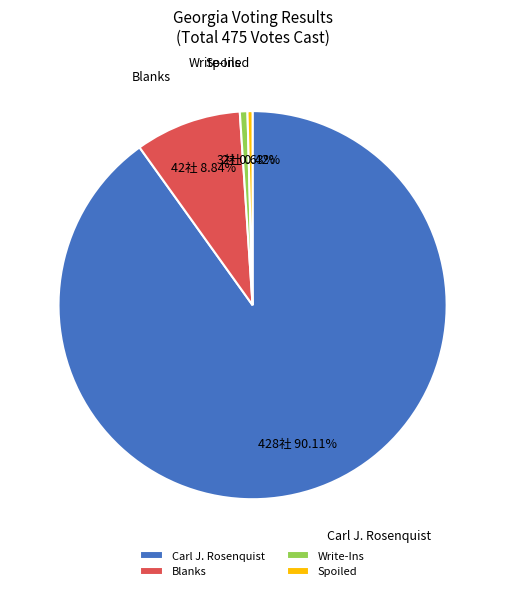

How many segments does this pie chart have?

4